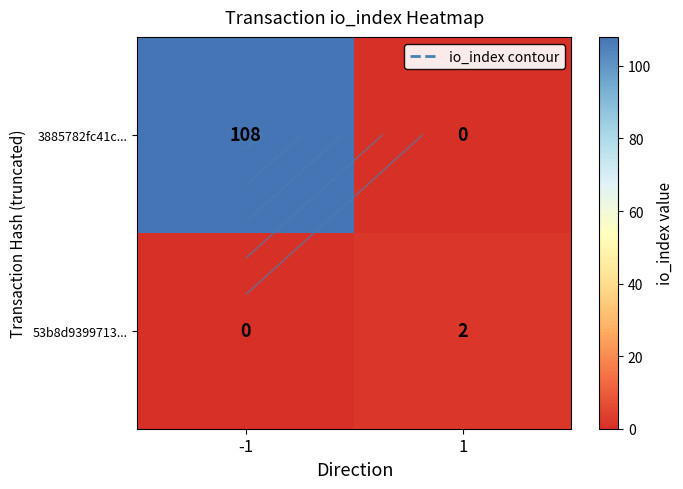

At which category is the sum across all series the highest?

-1